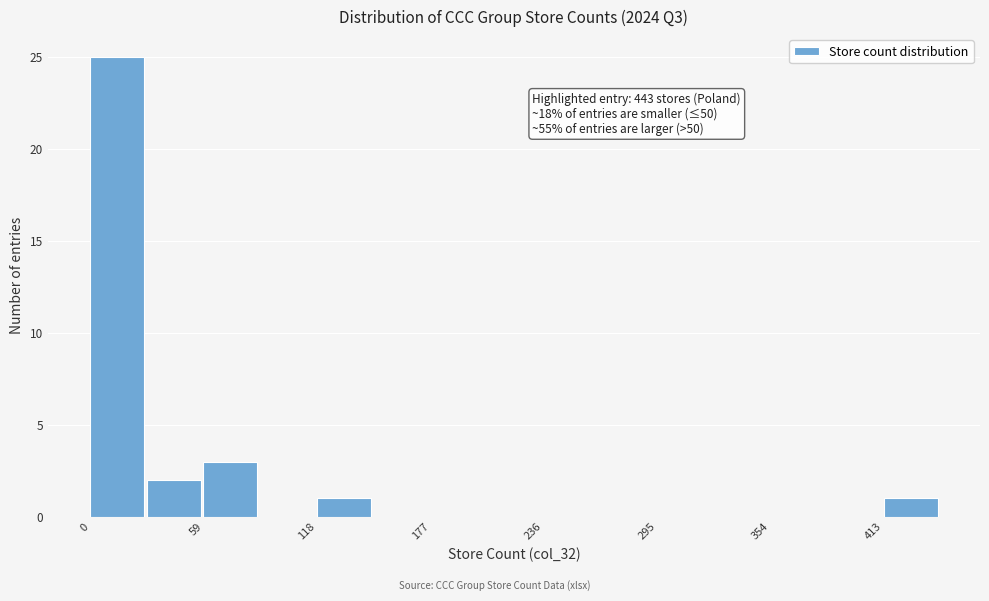

Read against the x-axis, roughly where is the centre of the tallest bar?

10